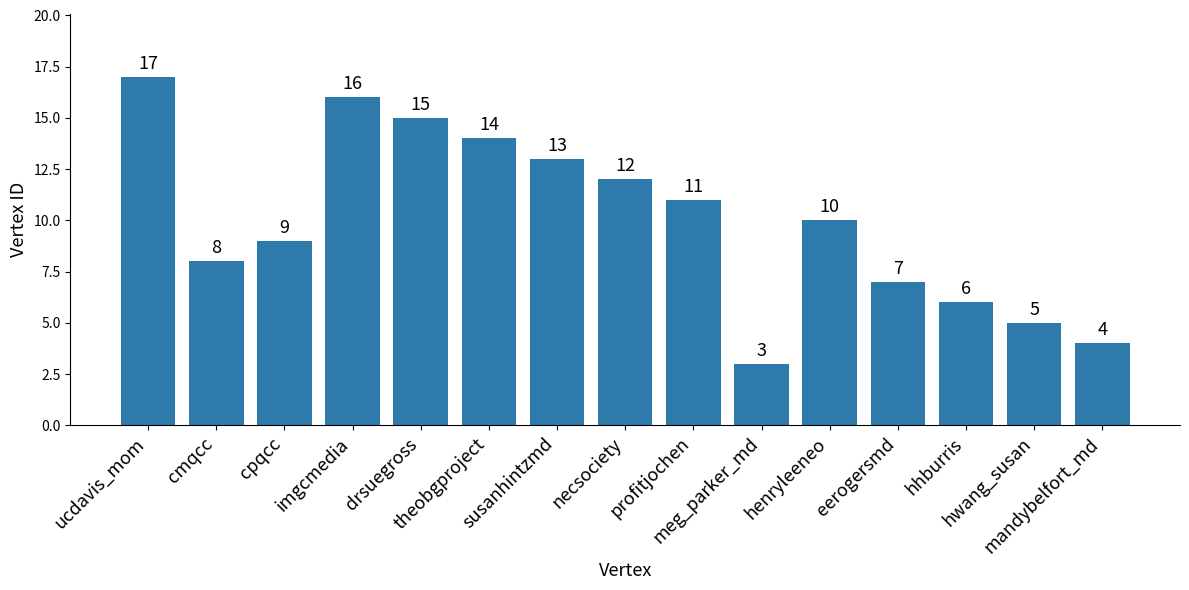

Reading right to left, list all the values displayed in this chart.

mandybelfort_md=4	hwang_susan=5	hhburris=6	eerogersmd=7	henryleeneo=10	meg_parker_md=3	profitjochen=11	necsociety=12	susanhintzmd=13	theobgproject=14	drsuegross=15	imgcmedia=16	cpqcc=9	cmqcc=8	ucdavis_mom=17